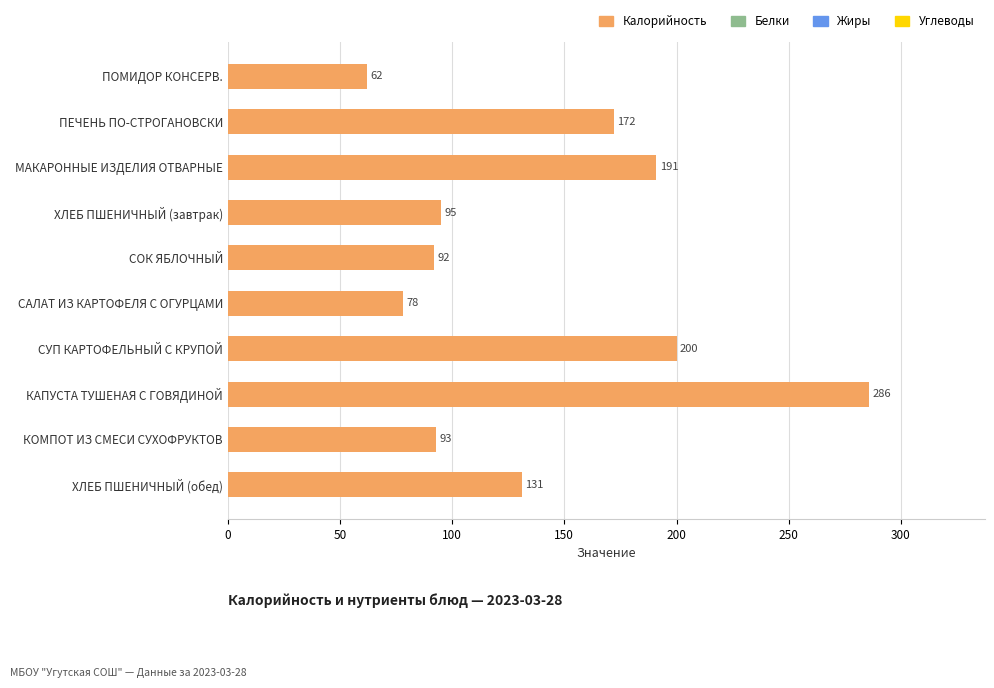

What is the difference between the second highest and minimum values?

138